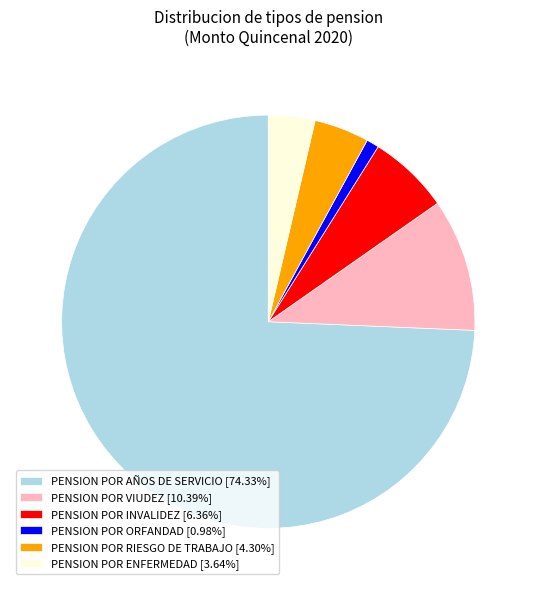

Is there any slice that represents more than half of the pie?

Yes